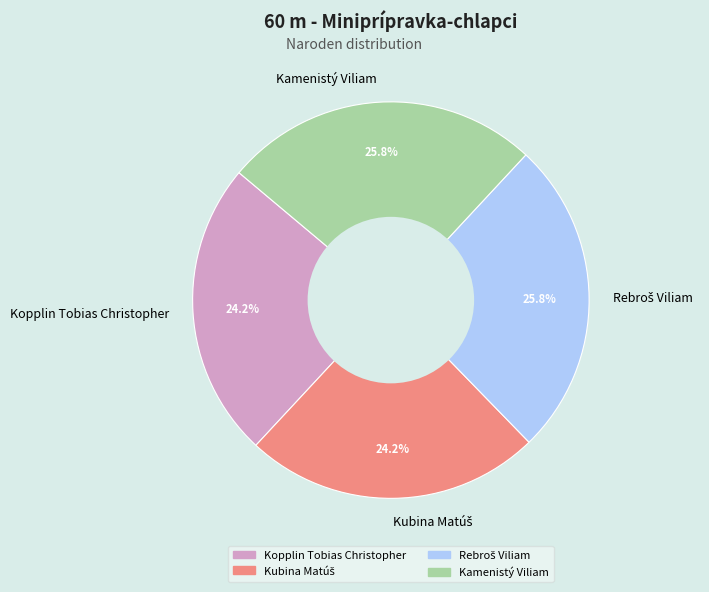

What is the ratio of the value at Kopplin Tobias Christopher to the value at Kamenistý Viliam?

0.9